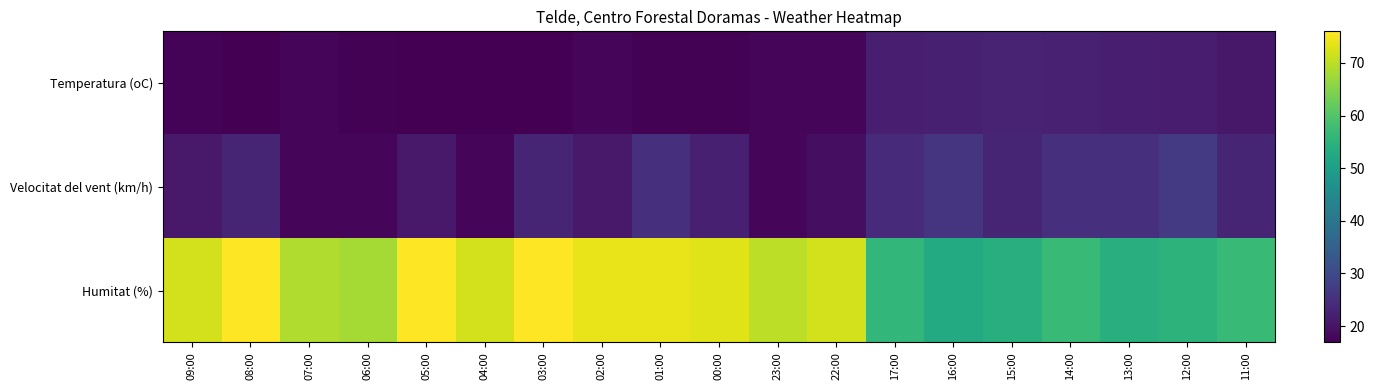

At how many categories does at least one series exceed 34?

19